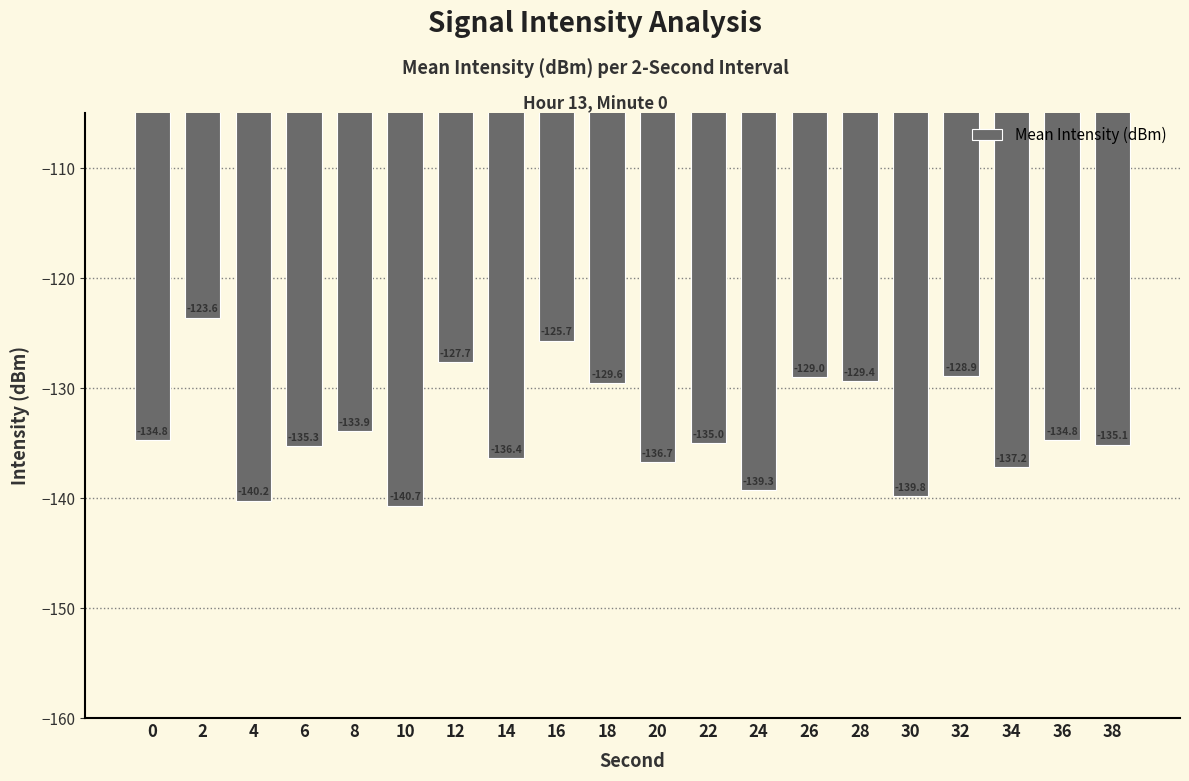

The chart shows a value of -135.3 at 6. True or false?

True